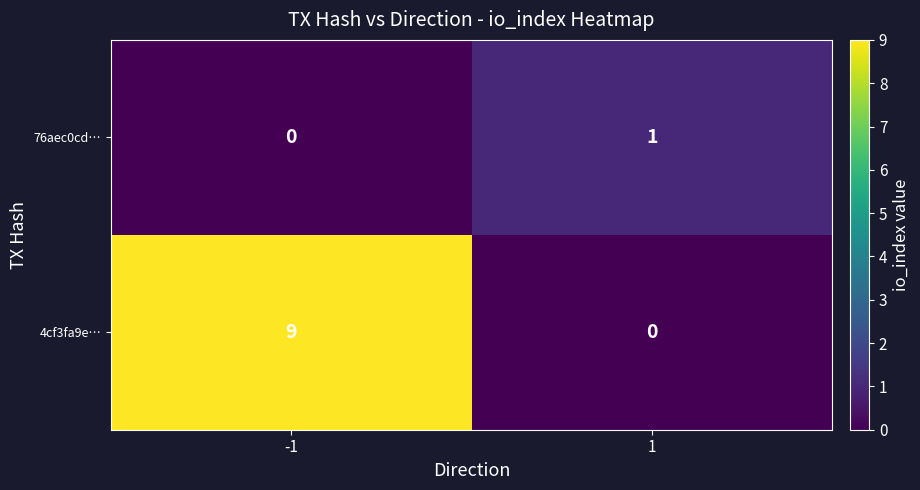

Is the value of 4cf3fa9e… at -1 greater than the value of 76aec0cd… at 1?

Yes